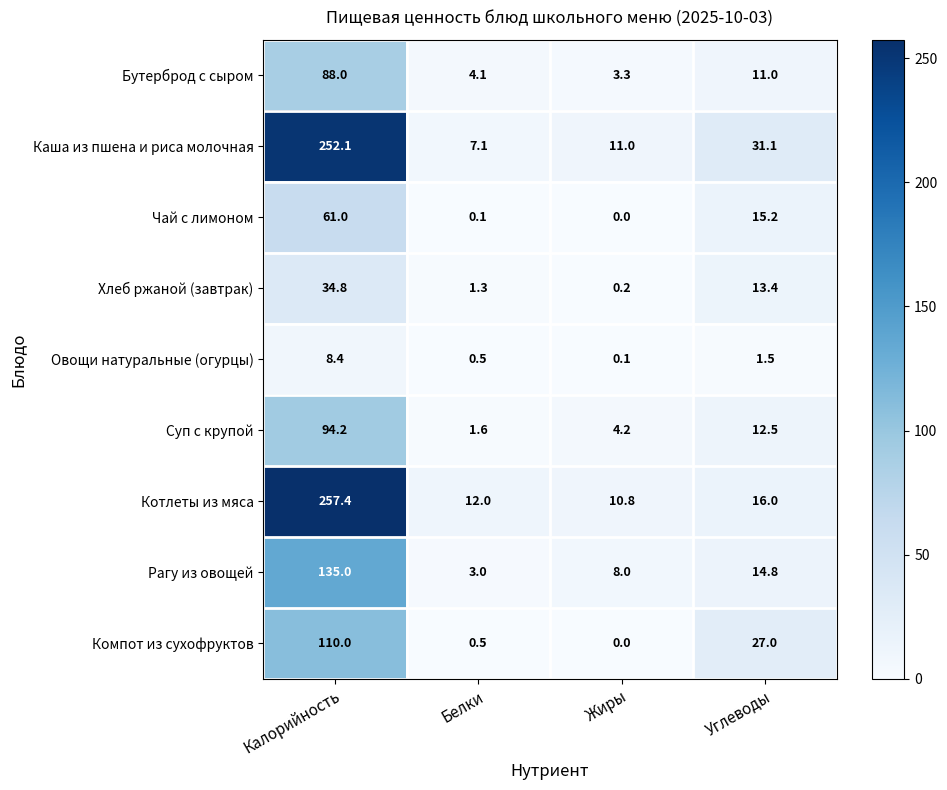

The Каша из пшена и риса молочная series shows 10.5 at Белки. True or false?

False